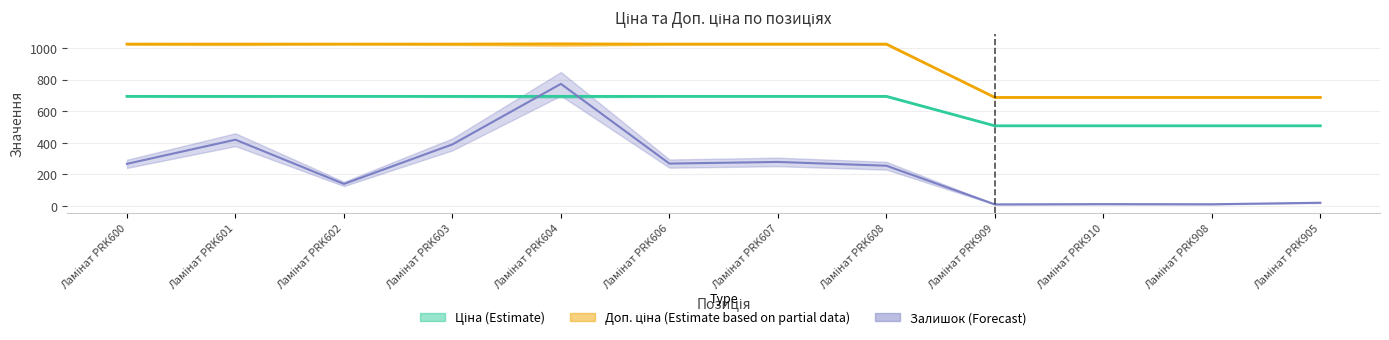

What are all the series names shown in the legend?

Ціна, Доп. ціна, Залишок